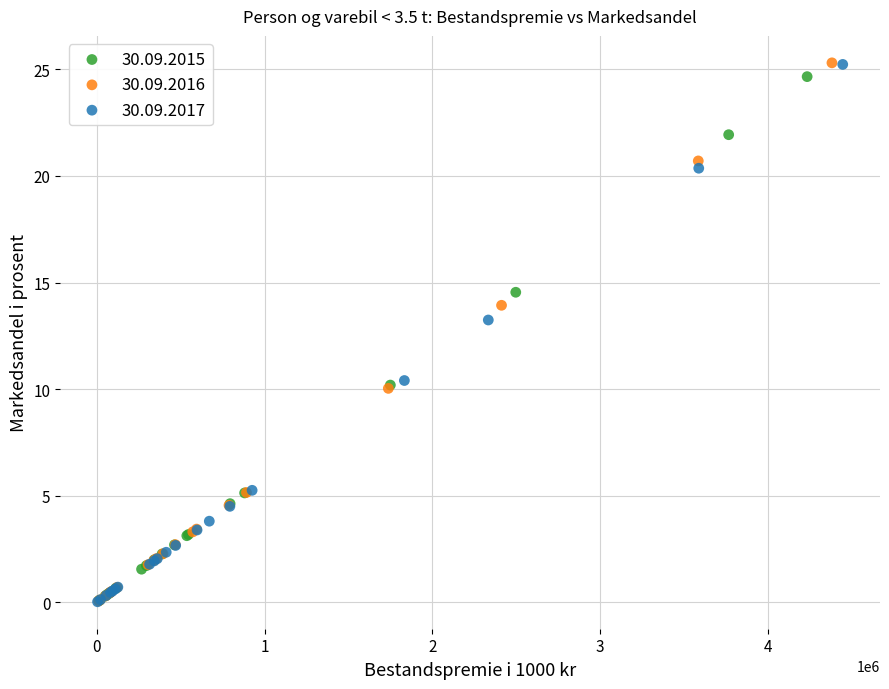

Which series has the largest Y range (max minus min)?

30.09.2016